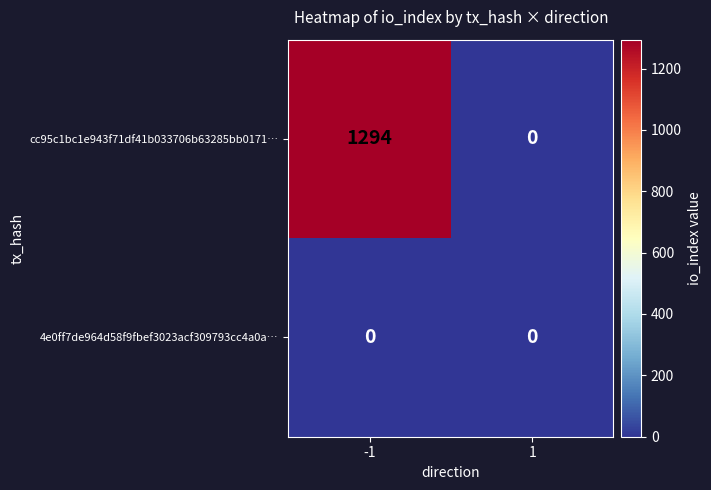

Reading right to left, extract all data points from this chart.

cc95c1bc1e943f71df41b033706b63285bb0171…: 1=0	-1=1294
4e0ff7de964d58f9fbef3023acf309793cc4a0a…: 1=0	-1=0